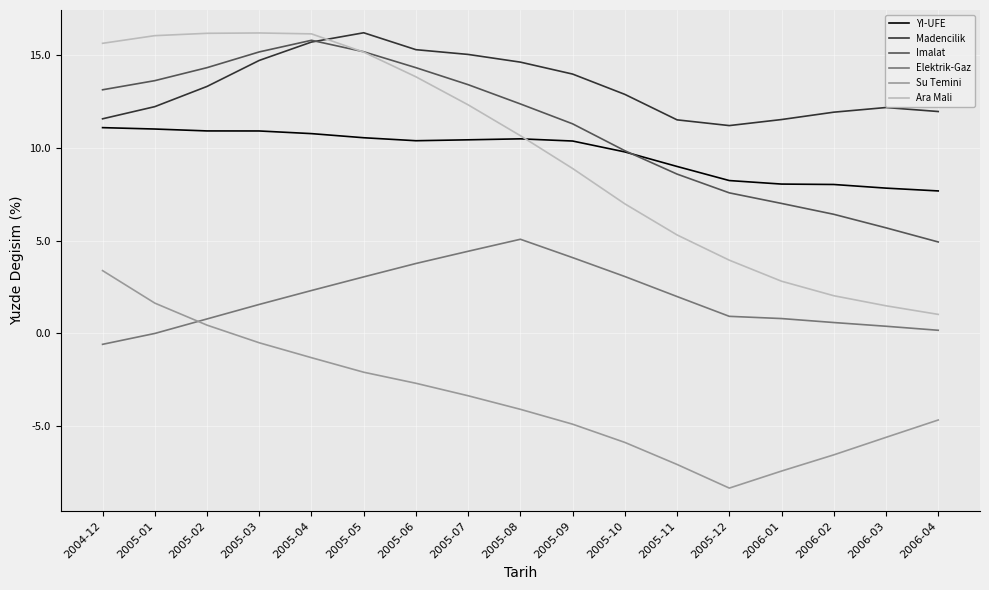

The value of Madencilik at 2005-06 is 25.2. True or false?

False